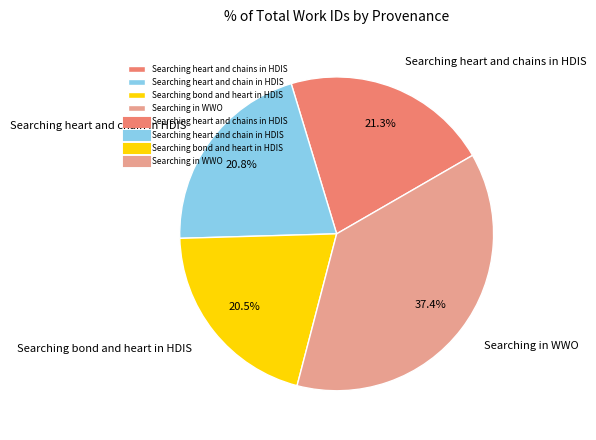

To the nearest percent, what is the difference between the Searching bond and heart in HDIS and Searching in WWO slice percentages?

17%